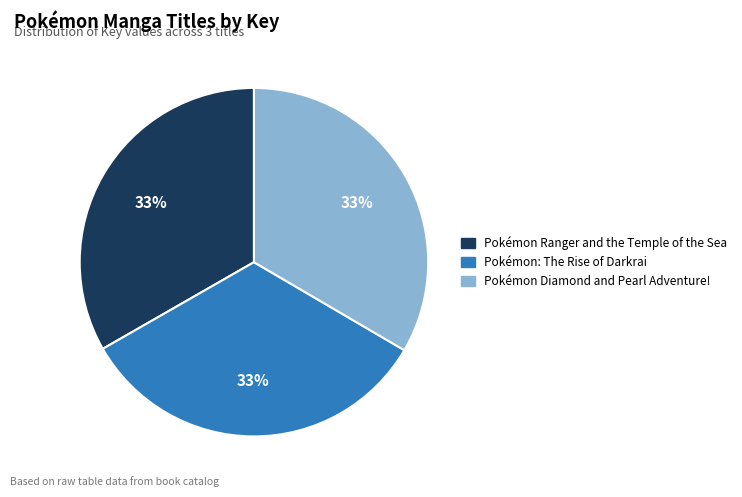

Combined, do Pokémon: The Rise of Darkrai and Pokémon Ranger and the Temple of the Sea account for over 50%?

Yes